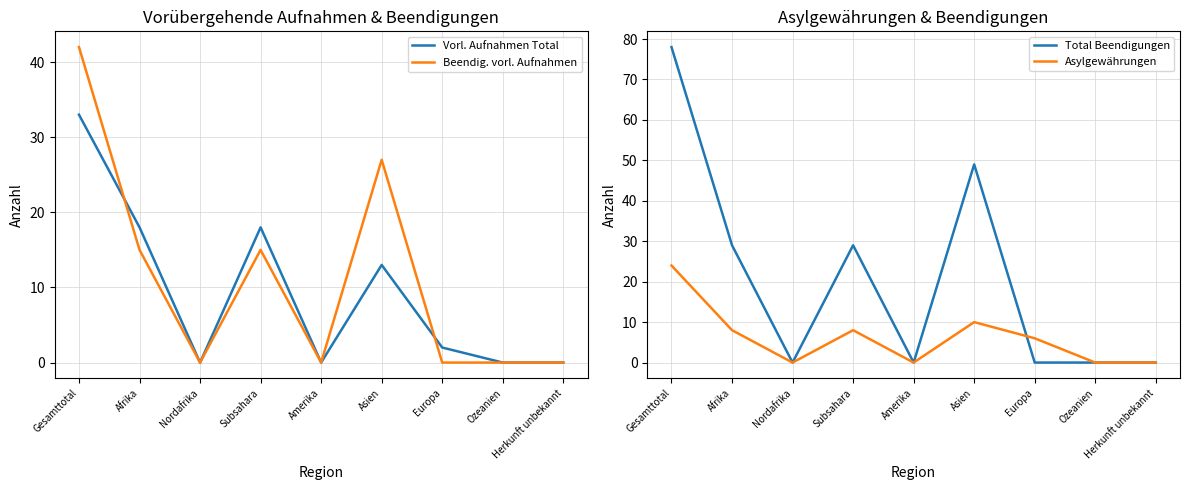

Count the number of data series in this chart.

4